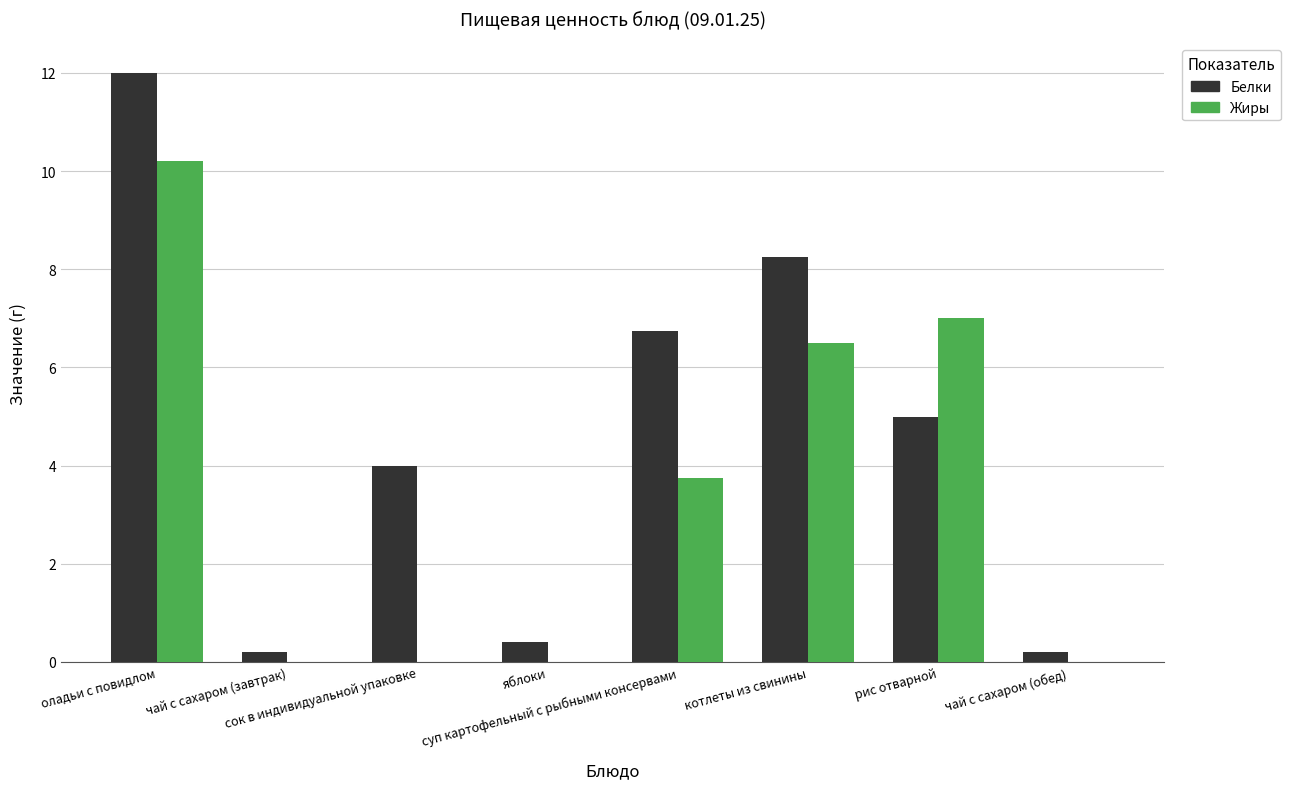

Which series has the largest total across all categories?

Белки